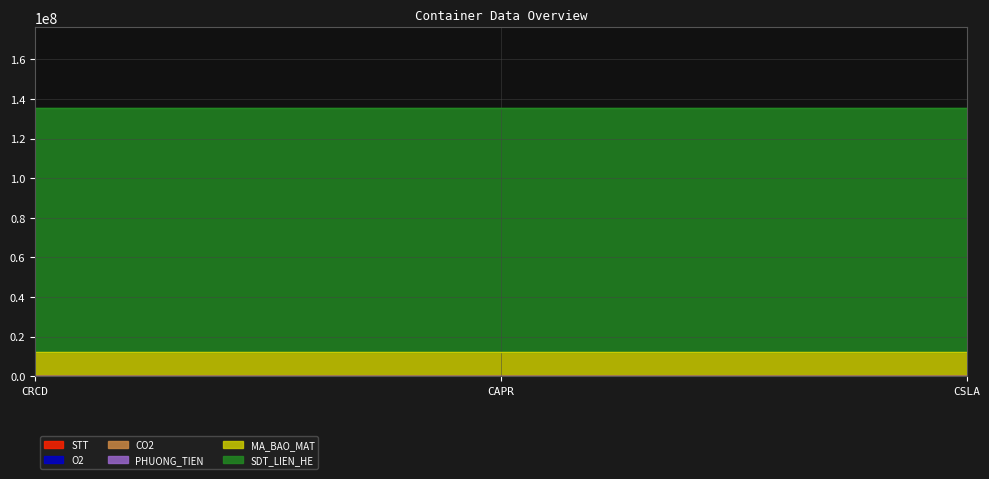

Which has a higher value, CSLA or CRCD?

CSLA